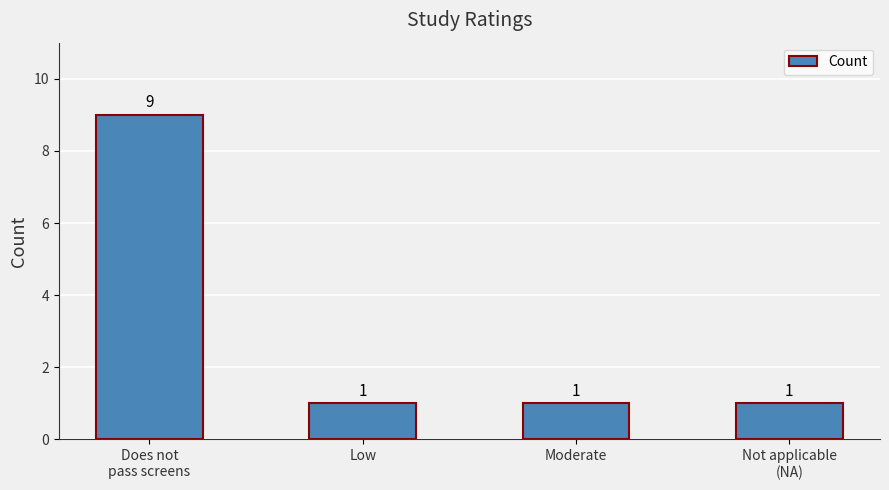

How many values are between 1 and 9?

4